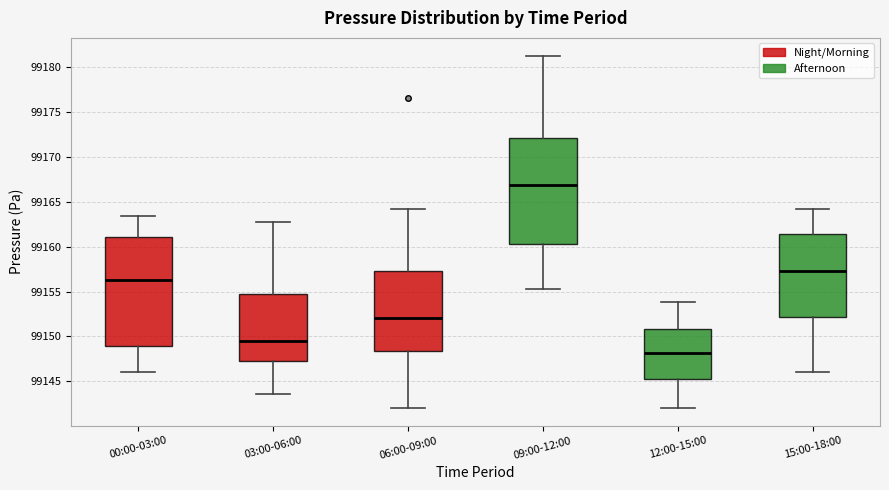

Where does the lower whisker of the box for 00:00-03:00 end on the y-axis? The values are not printed on the chart, so give them approximately, as read against the axis.

99146.0